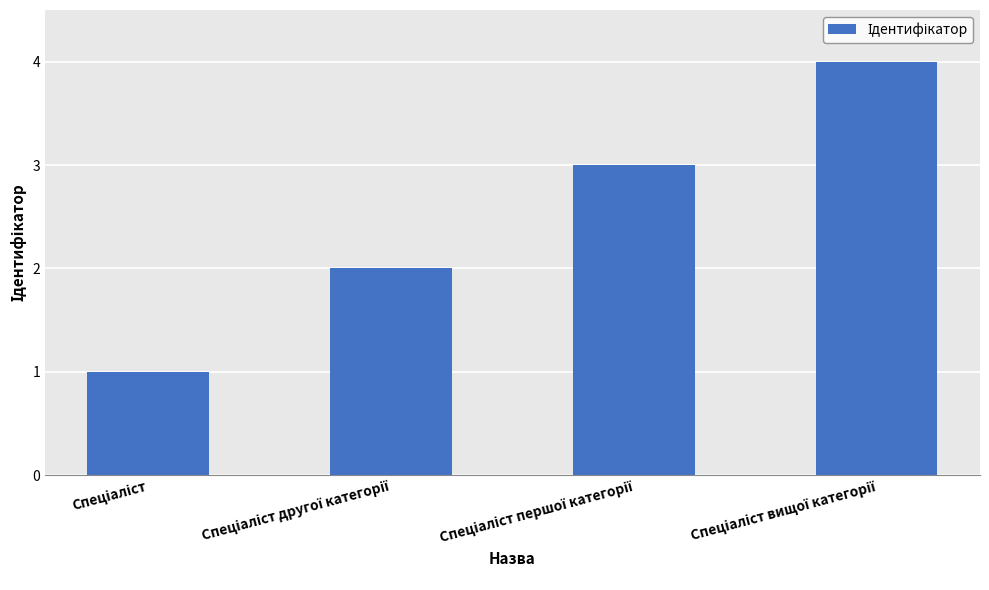

What is the sum of all values?

10